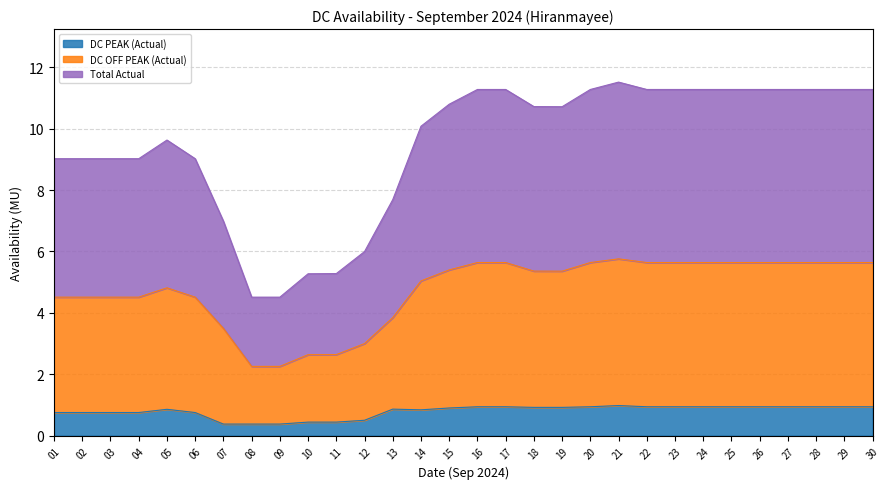

How many data points in Total Actual are above 10?

17